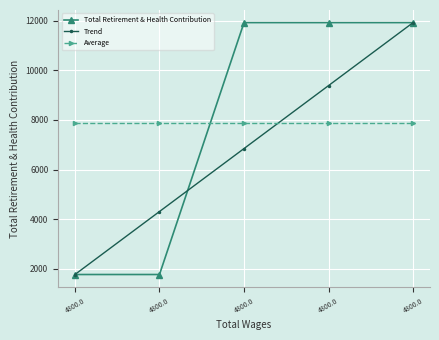

How many lines are shown in the chart?

3